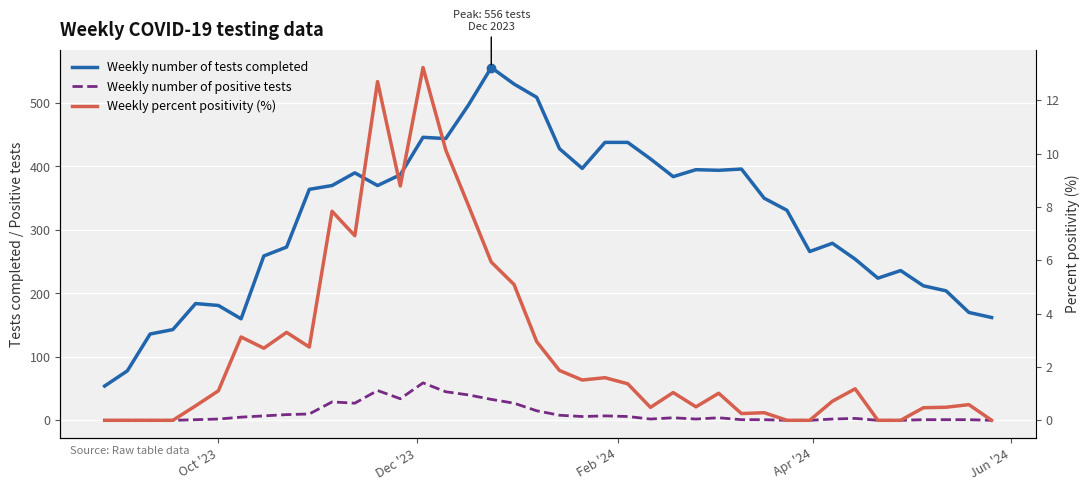

What is the difference between the second highest and minimum values in the Weekly number of positive tests series?

47.0